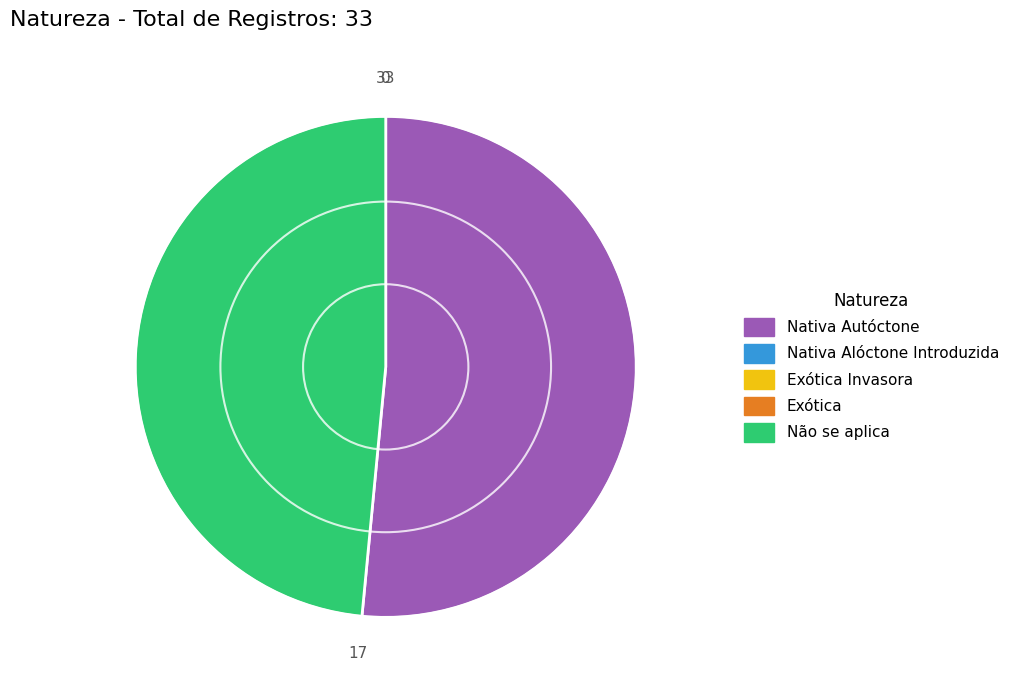

Count the number of slices in the pie.

2